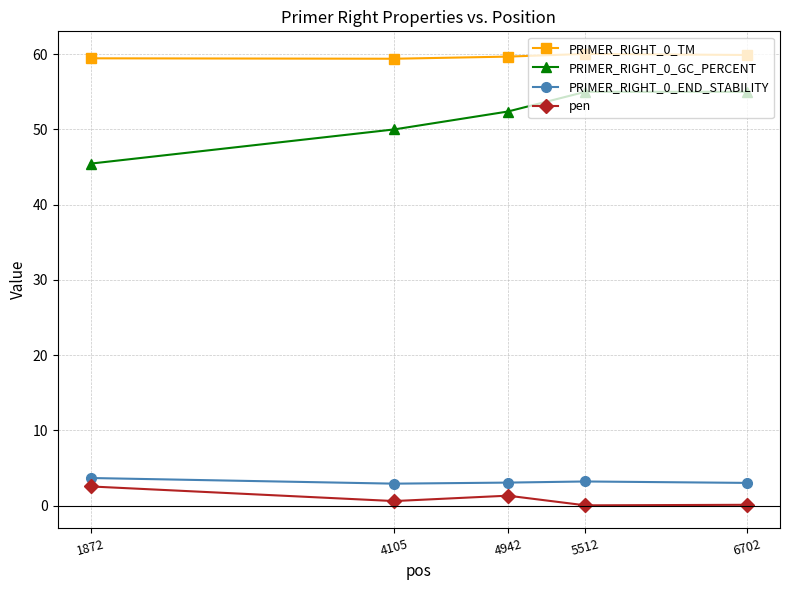

What is the total value across all series at 4942?

116.4